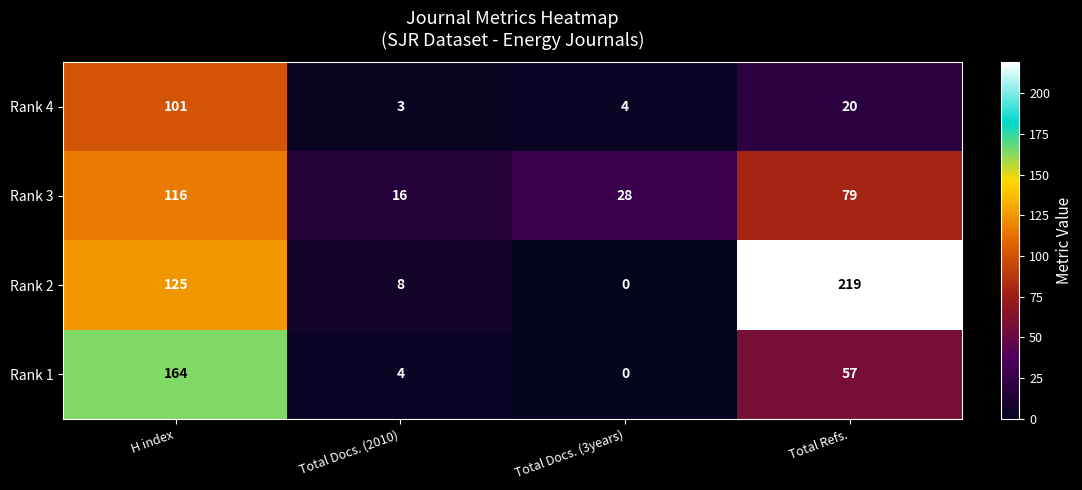

At which label does Rank 4 reach its minimum?

Total Docs. (2010)